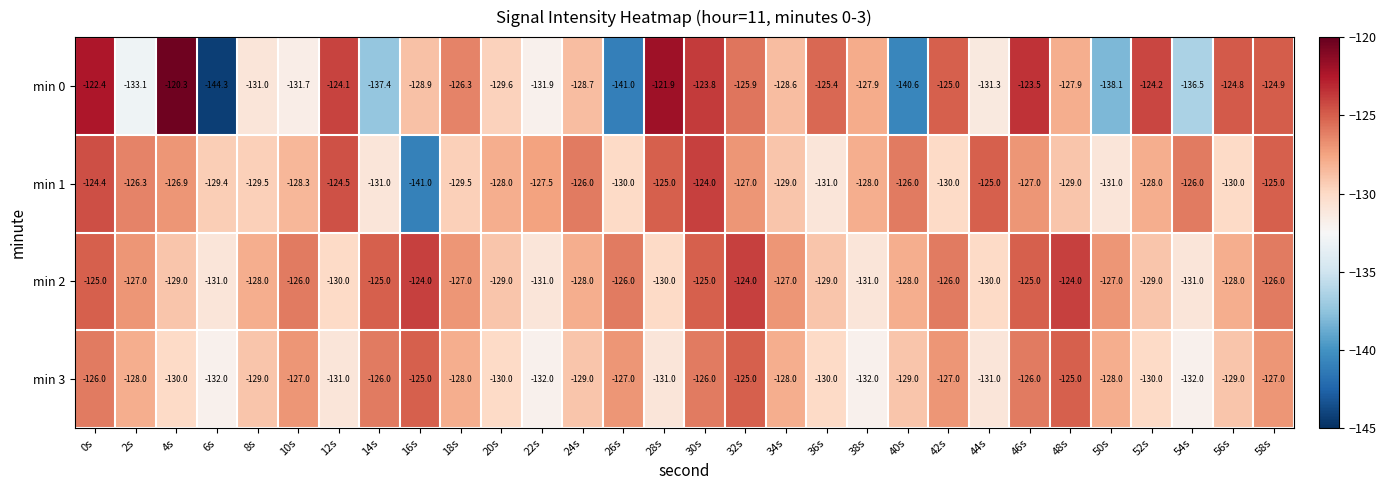

What is the difference between the highest and lowest values at 52s?

5.8